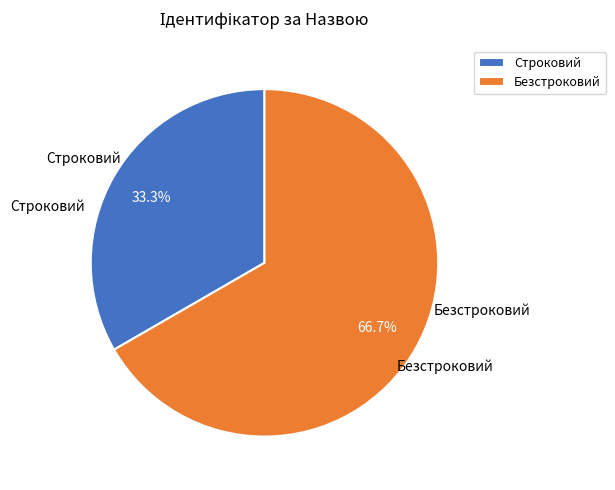

The Строковий slice represents 45% of the pie. True or false?

False